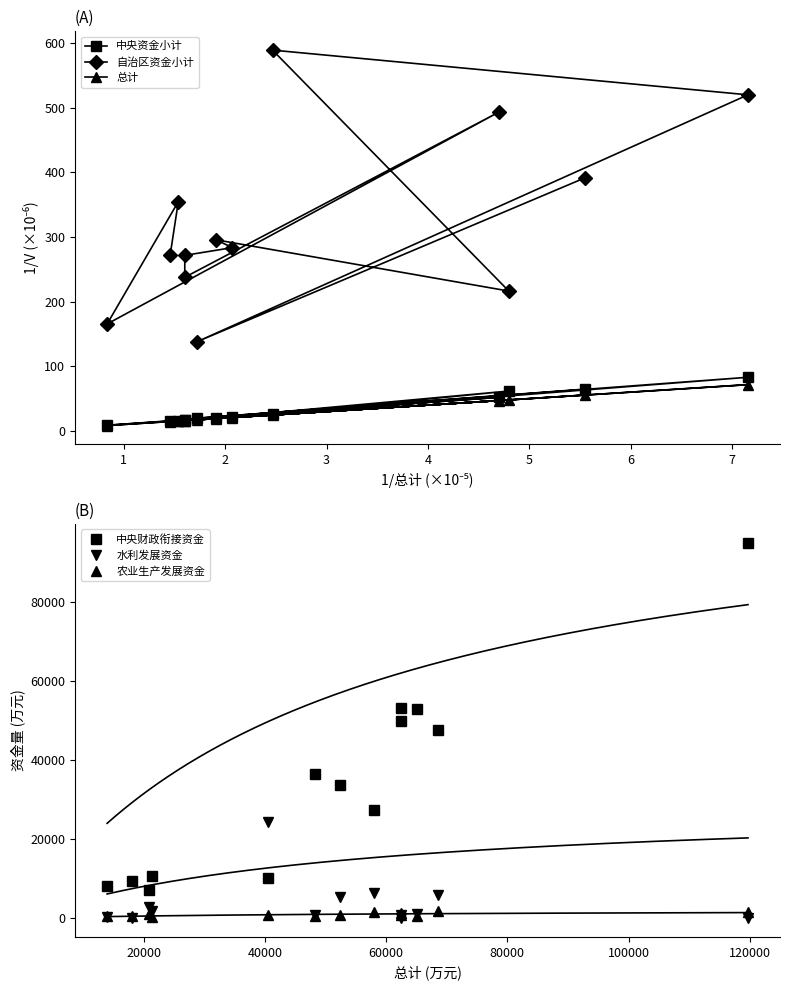

What is the sum of all 自治区资金小计 values?

4226.8